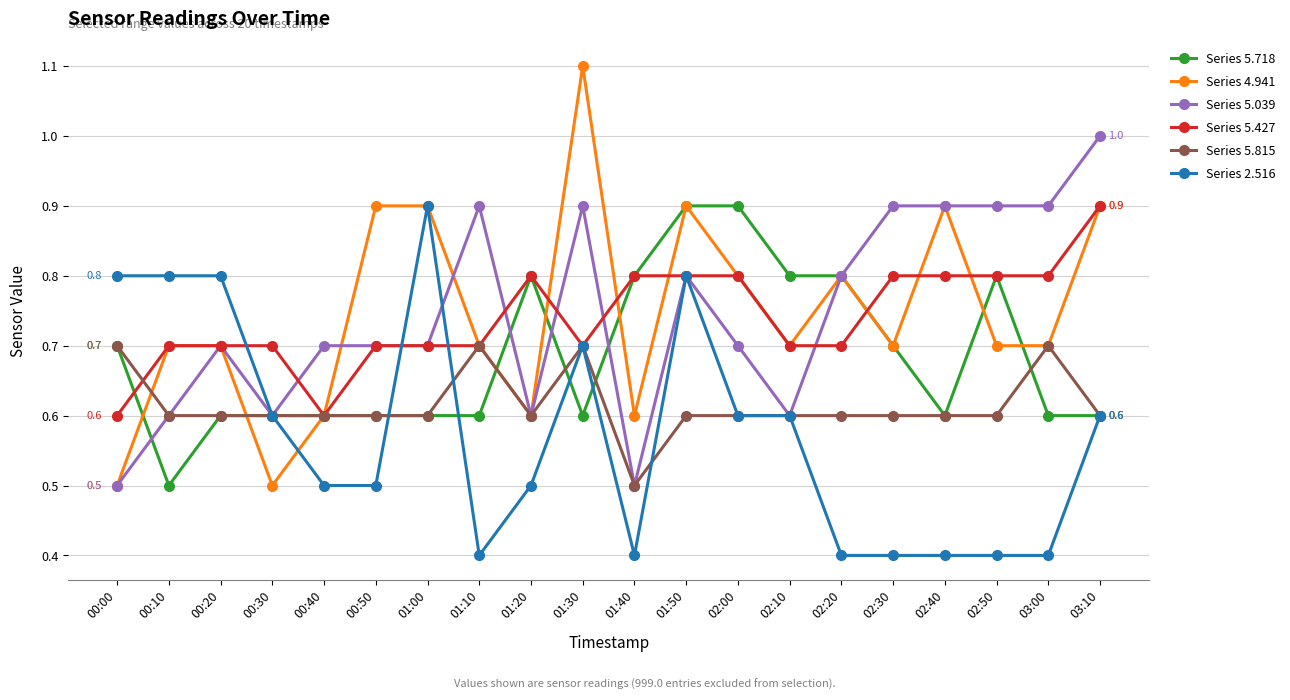

Is it true that Series 2.516 equals 0.5 at 00:40?

True